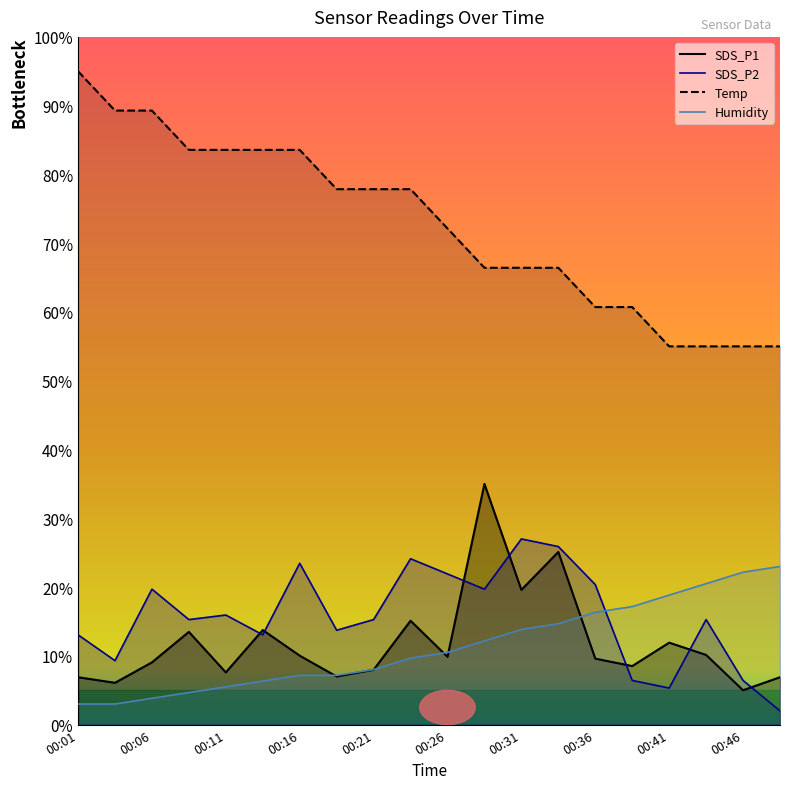

Is it true that SDS_P2 equals 24.1 at 00:24?

True